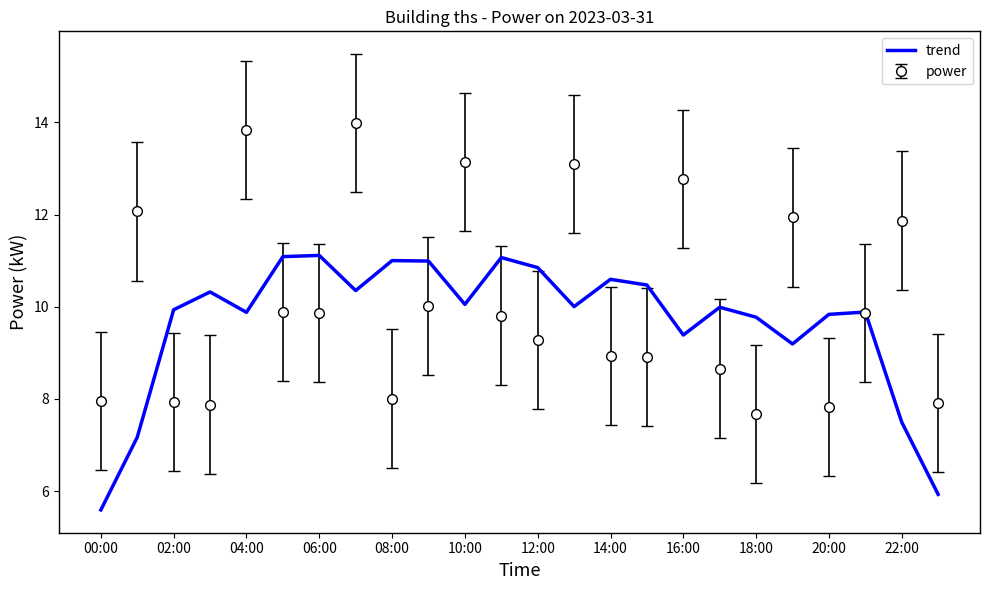

What is the highest value of the power series?

14.0